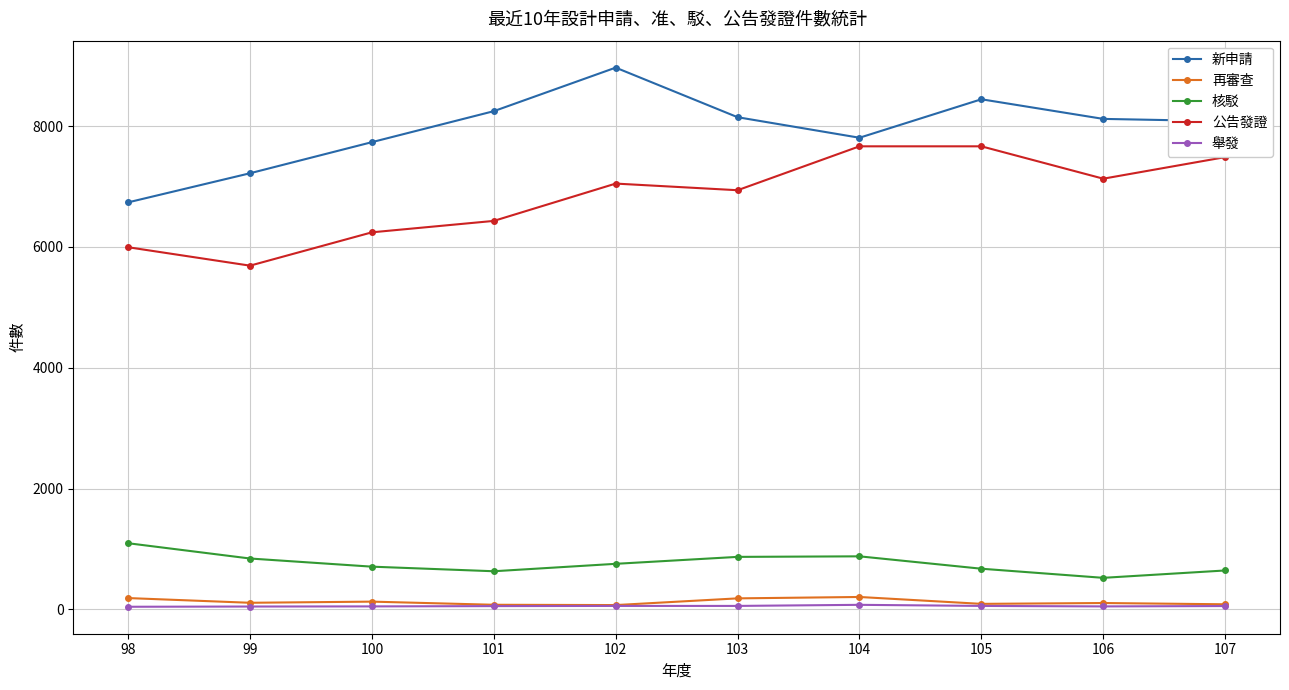

Is it true that 再審查 equals 181 at 103?

True